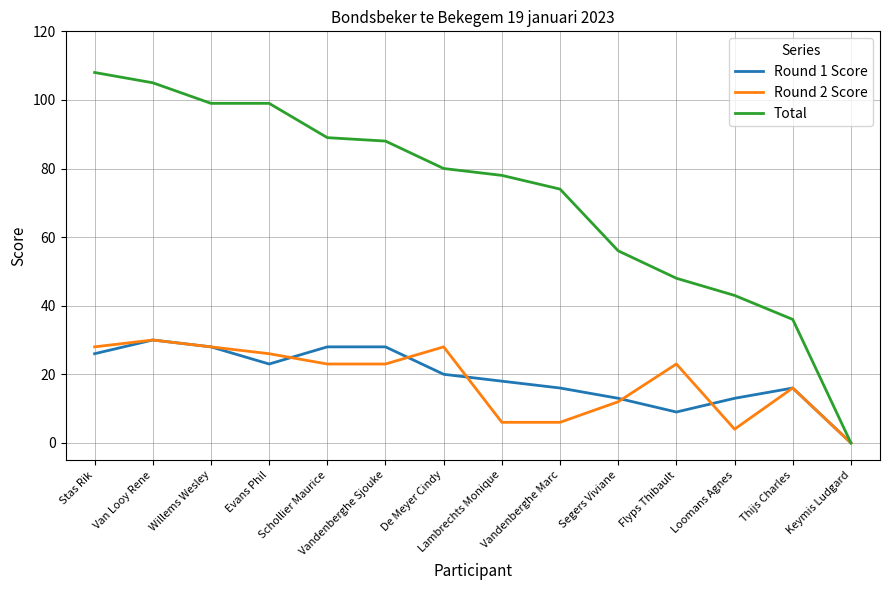

True or false: Round 1 Score has a value of 30 at De Meyer Cindy.

False